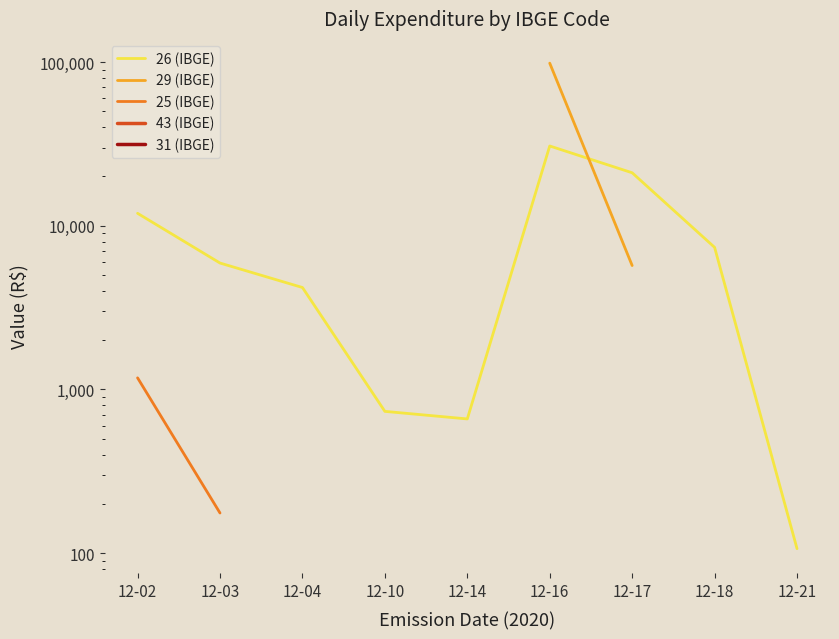

At which category does 26 (IBGE) reach its first local peak?

12-16